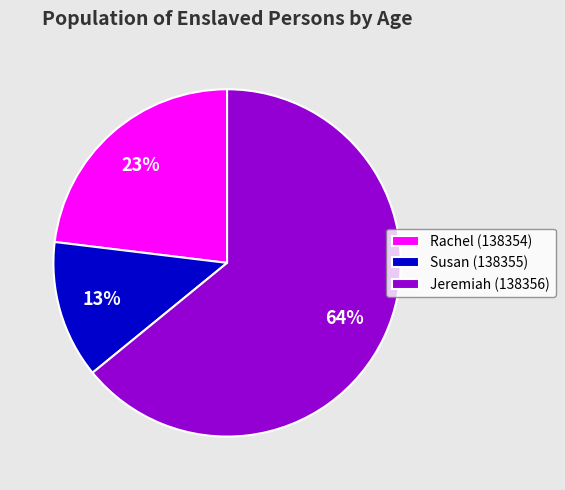

Do Susan (138355) and Rachel (138354) together represent more than half of the pie?

No